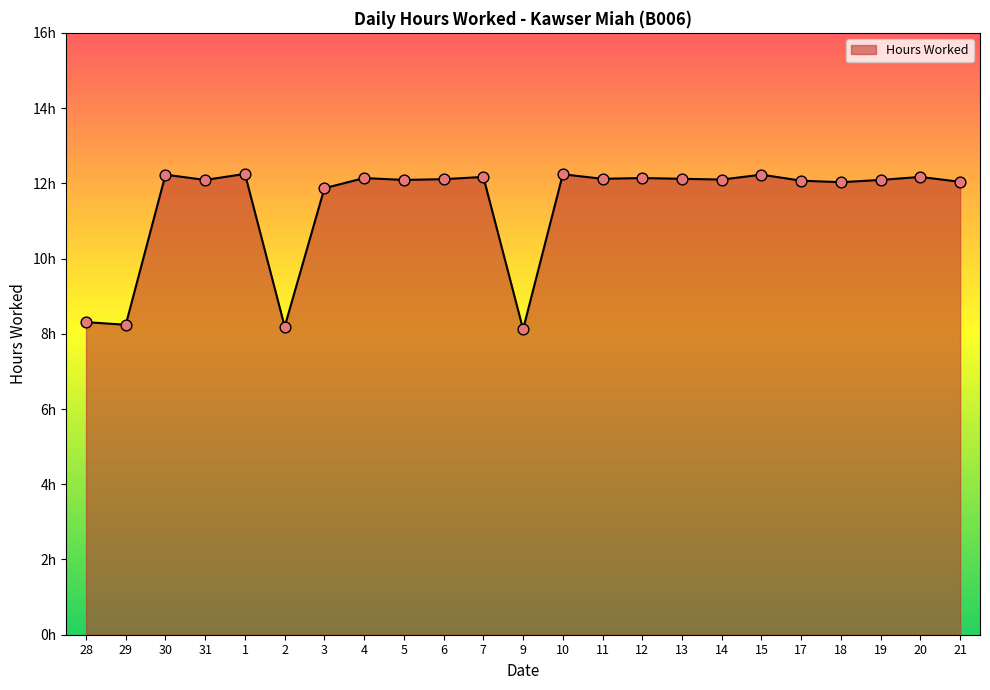

What is the change in value from 5 to 21?

-0.1